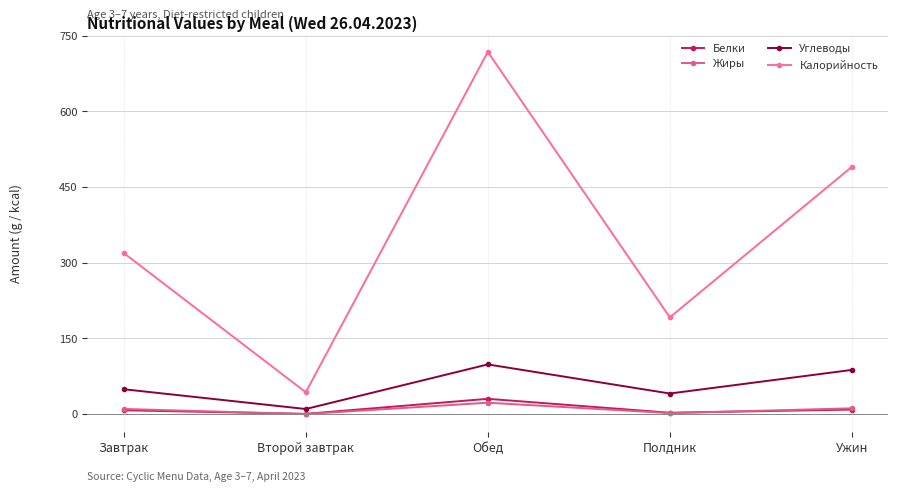

What is the label of the 2nd point from the right?

Полдник